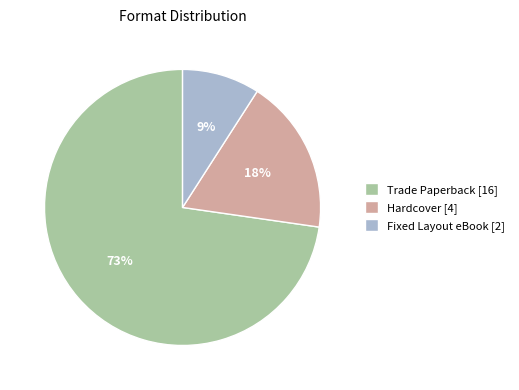

Which has a higher value, Trade Paperback or Hardcover?

Trade Paperback